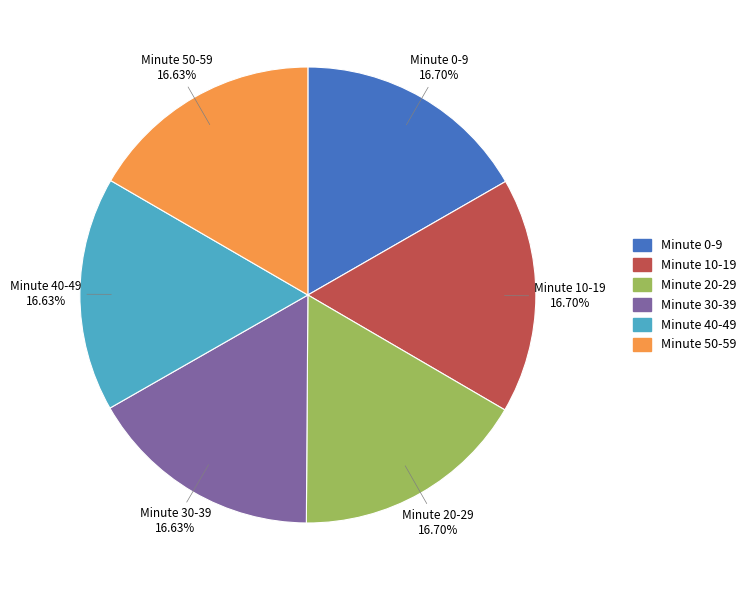

Do Minute 0-9 and Minute 10-19 together represent more than half of the pie?

No